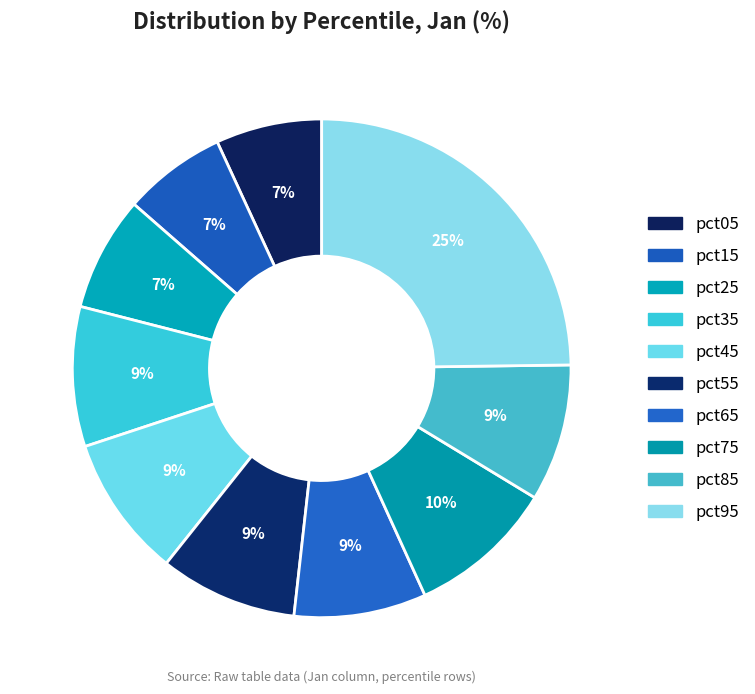

To the nearest percent, what is the difference between the pct15 and pct75 slice percentages?

3%